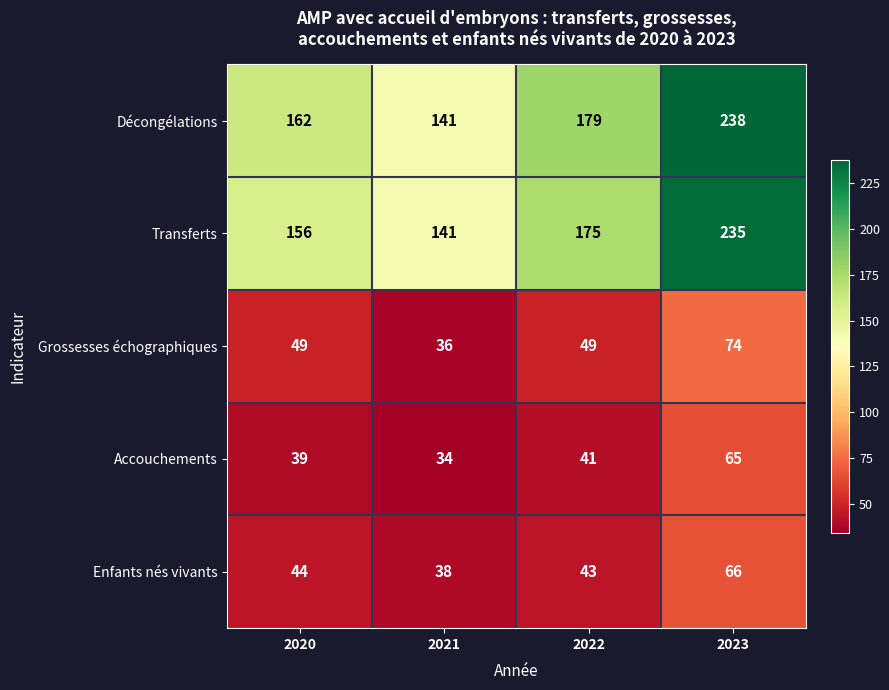

Which series has the widest spread of values?

Décongélations